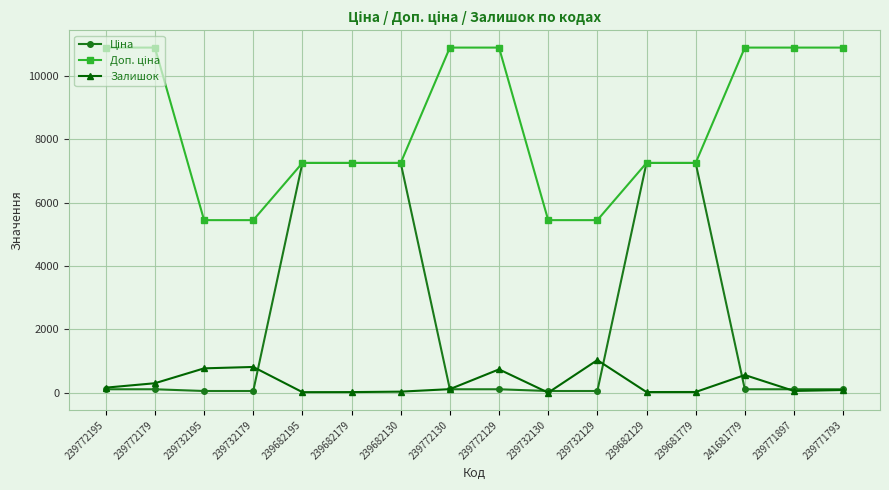

At how many categories does at least one series exceed 10603?

7